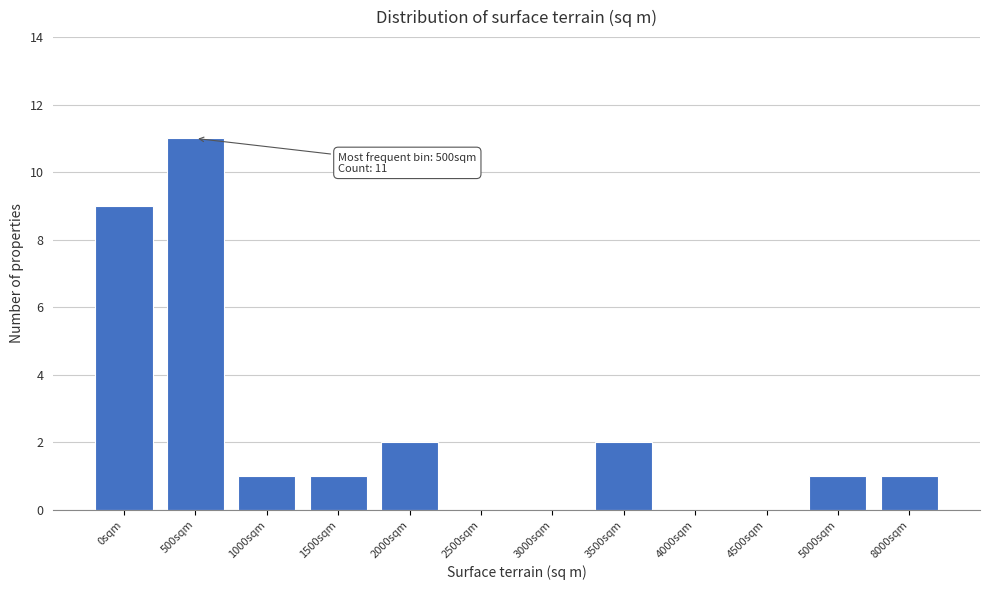

Reading right to left, list all the values displayed in this chart.

8000sqm=1	5000sqm=1	4500sqm=0	4000sqm=0	3500sqm=2	3000sqm=0	2500sqm=0	2000sqm=2	1500sqm=1	1000sqm=1	500sqm=11	0sqm=9